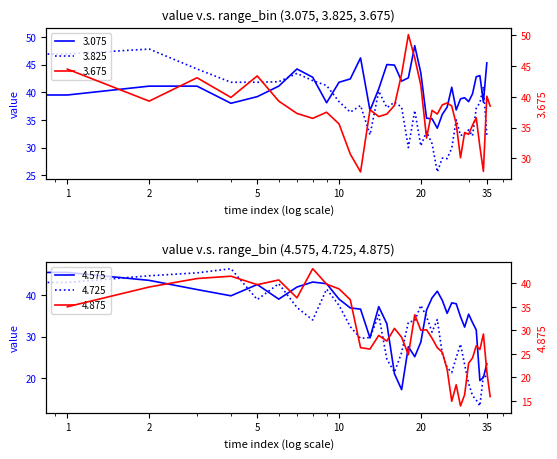

Is it true that 3.675 equals 38.5 at 2010/11/30 05:55?

True